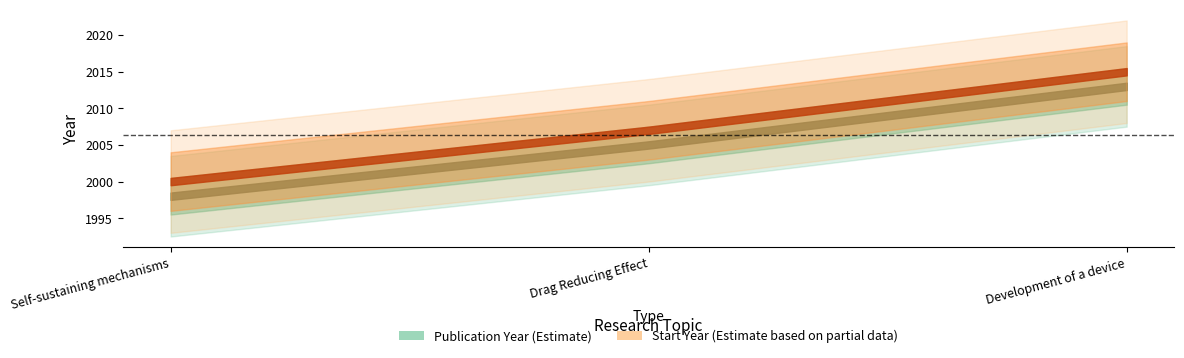

Where does the publication_year series first go above 2005?

Development of a device